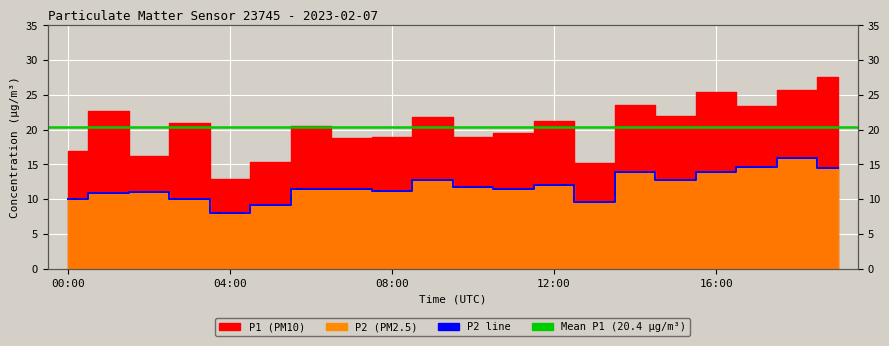

What is the change in value from 00:00 to 09:00?

+2.6